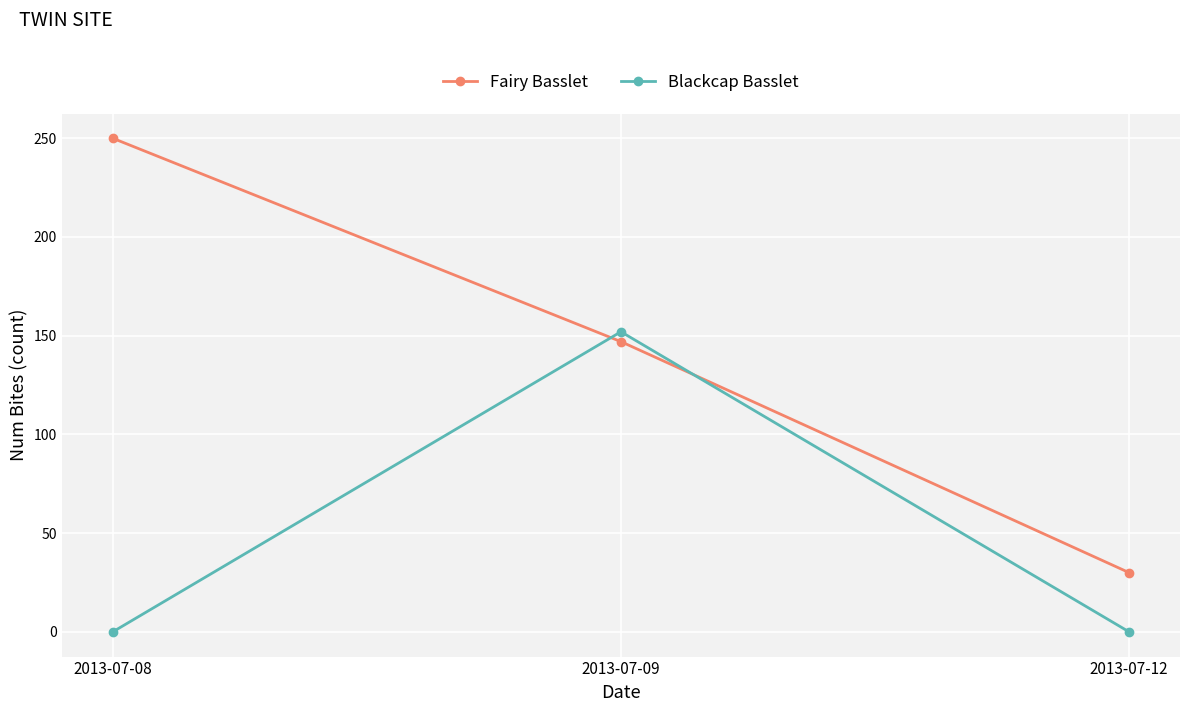

How many distinct data groups are displayed?

2